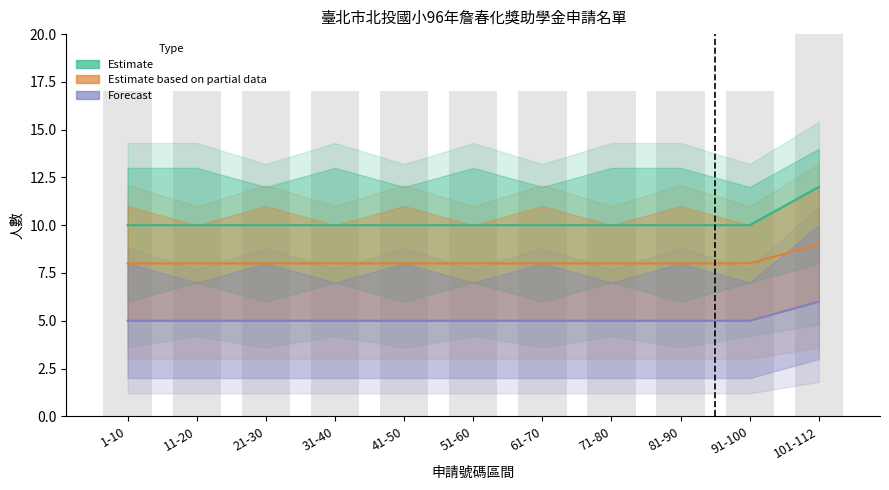

Which series has the largest total across all categories?

Estimate